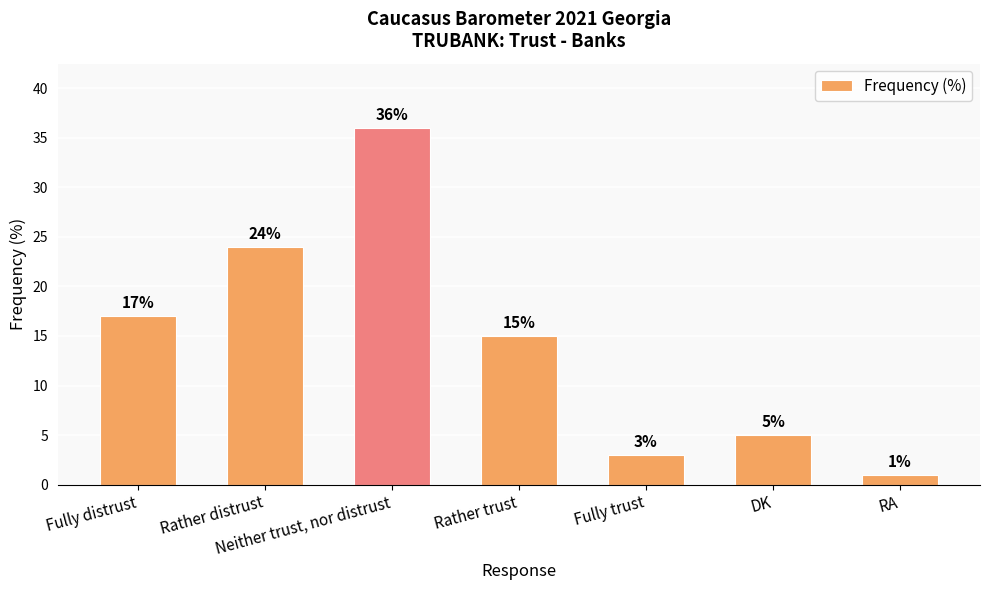

What is the minimum value shown in the chart?

1